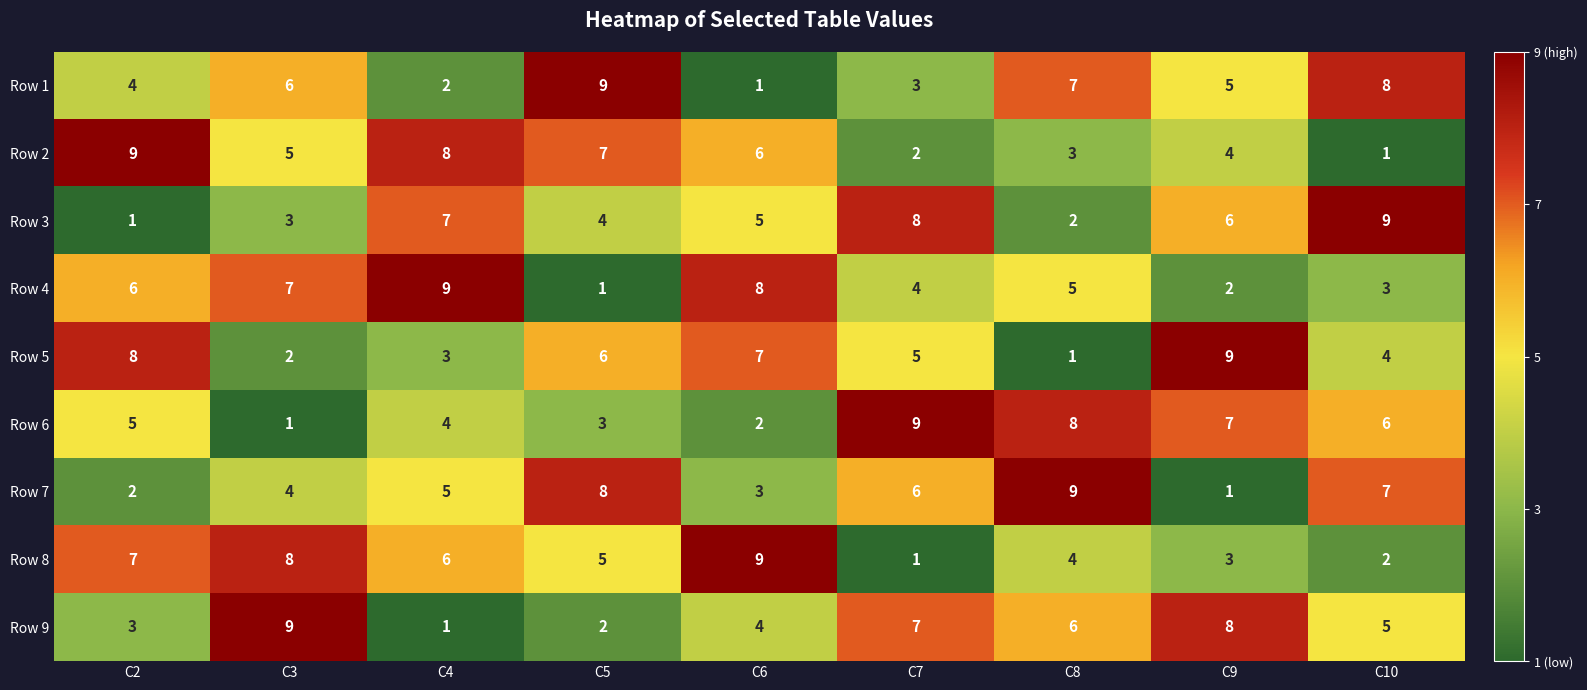

True or false: Row 6 has a value of 2 at C2.

False